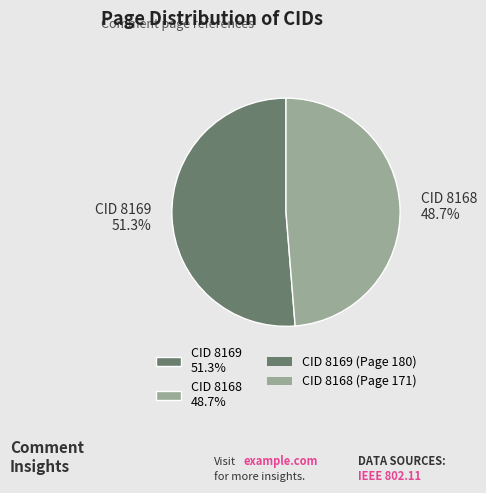

What portion of the pie excludes CID 8169 51.3%?

48.7%